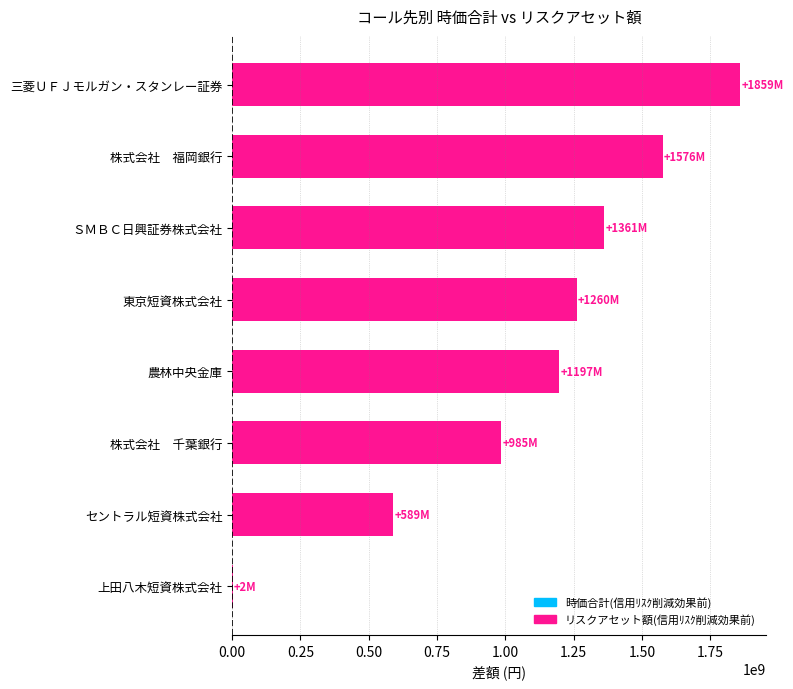

Reading top to bottom, what are all the values shown in this chart?

三菱ＵＦＪモルガン・スタンレー証券=1859123453.3	株式会社　福岡銀行=1575528350.3	ＳＭＢＣ日興証券株式会社=1361256494.6	東京短資株式会社=1260422680.2	農林中央金庫=1197401546.2	株式会社　千葉銀行=984705218.9	セントラル短資株式会社=588932497.3	上田八木短資株式会社=1868576.6